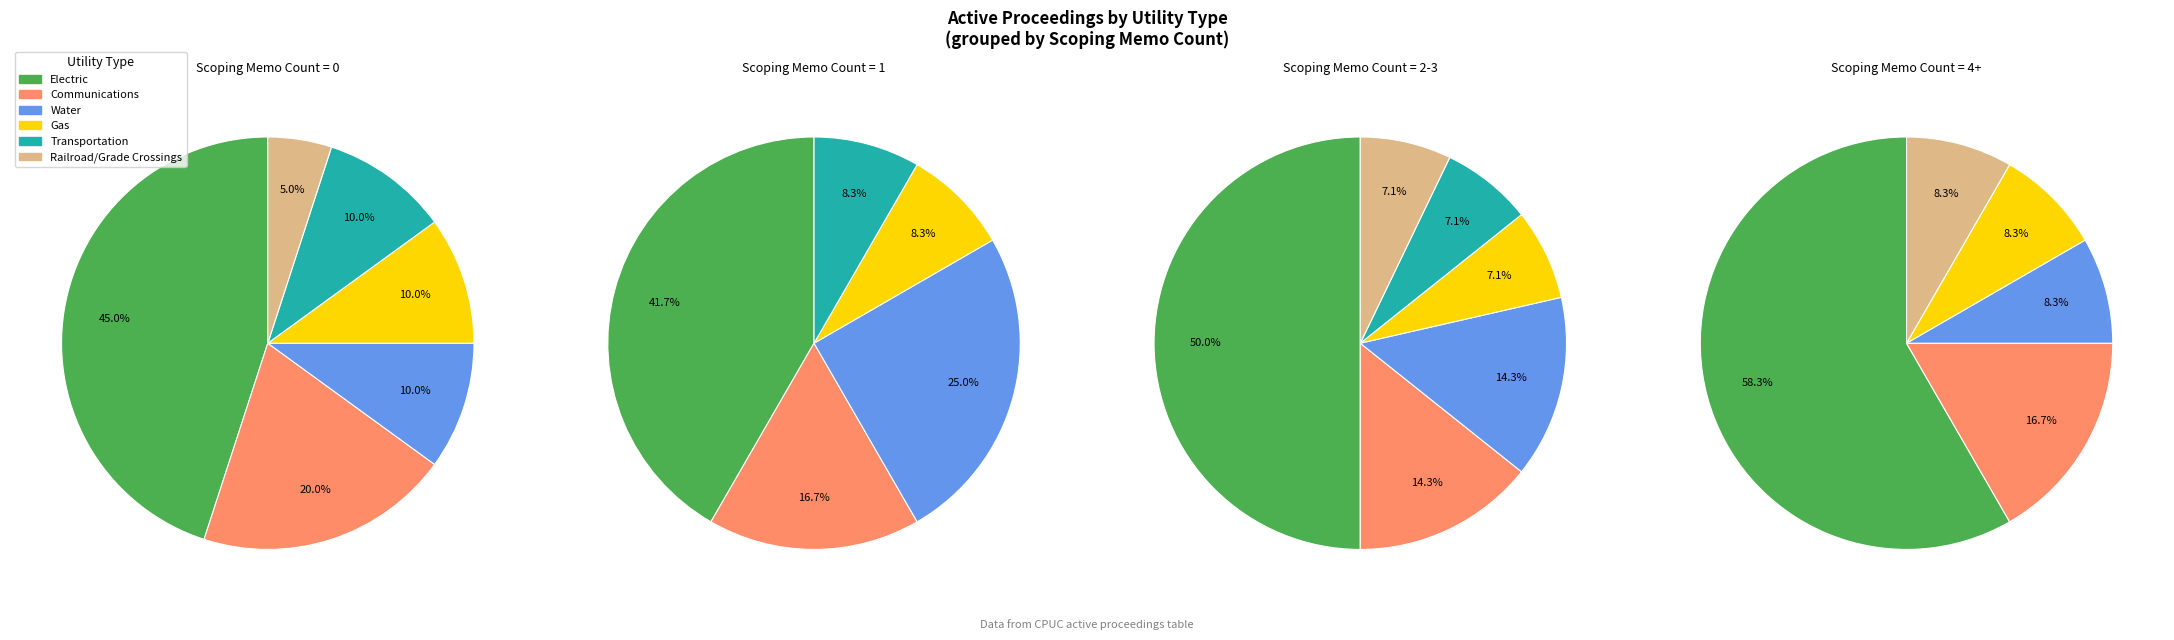

Combined, do Railroad/Grade Crossings and Water account for over 50%?

No